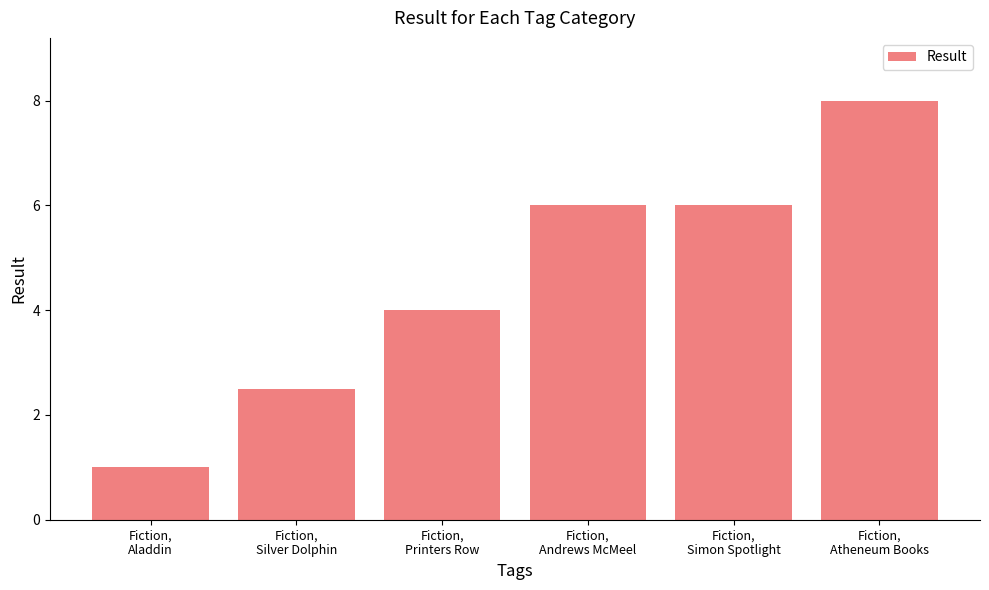

At which category does the chart reach its minimum across all series?

Fiction,
Aladdin